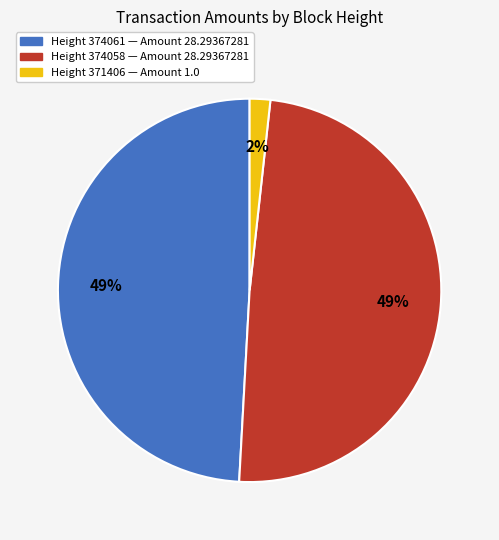

To the nearest percent, what is the average slice percentage?

33%